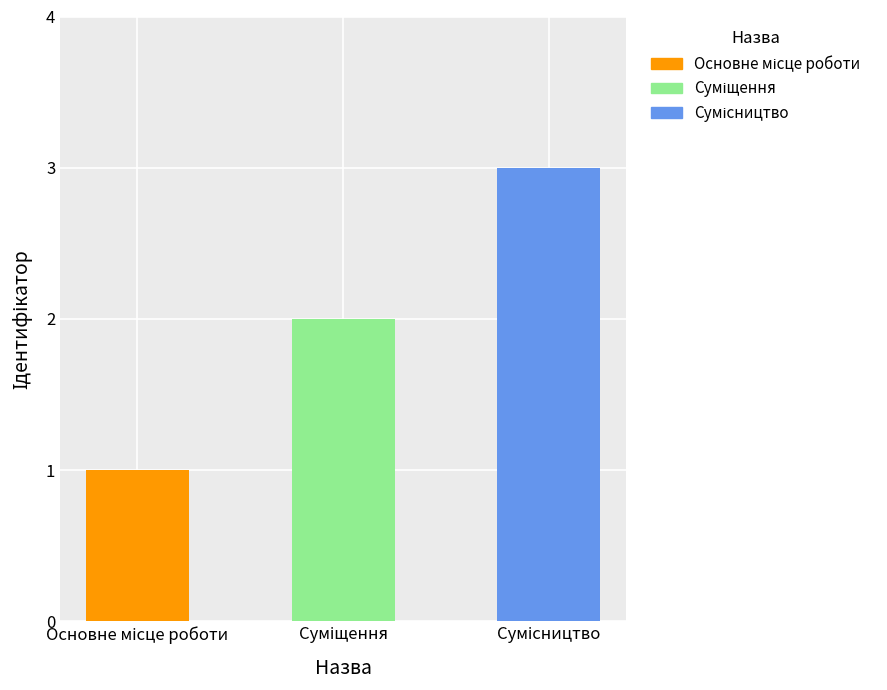

Count the number of categories in the chart.

3